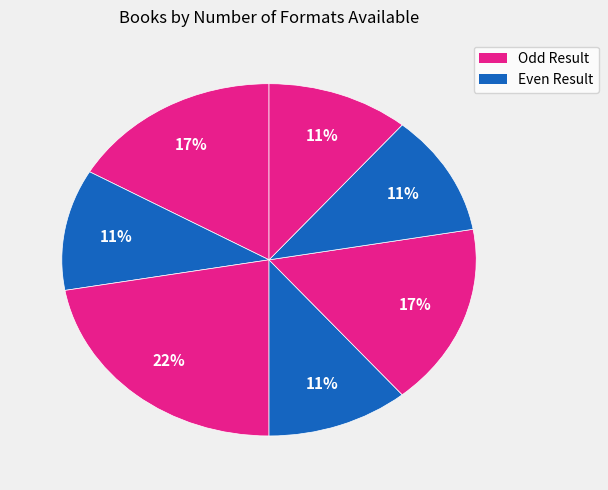

Count the number of slices in the pie.

7